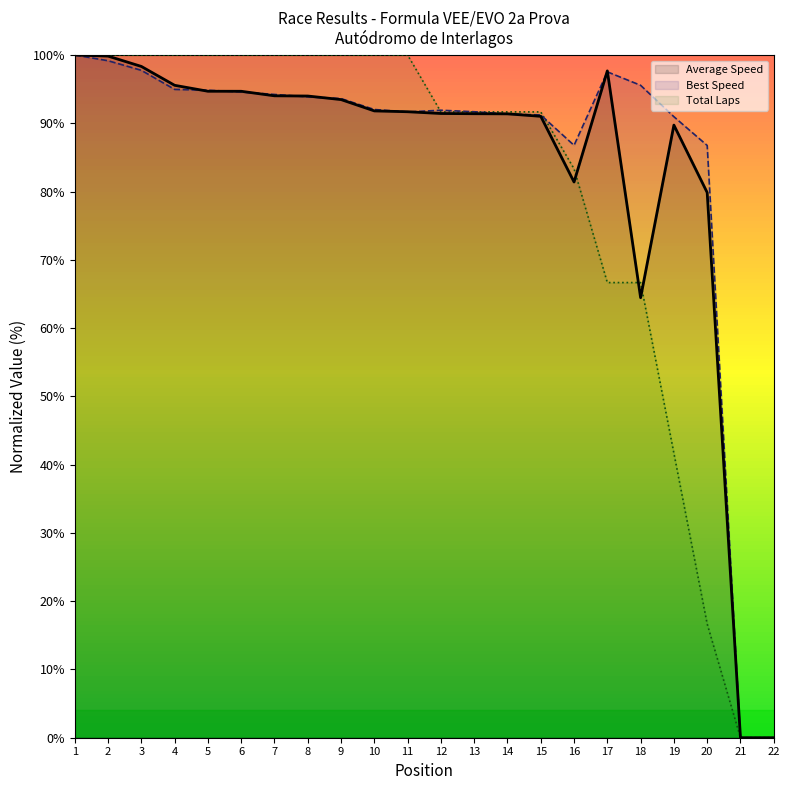

How many series are shown in this chart?

3